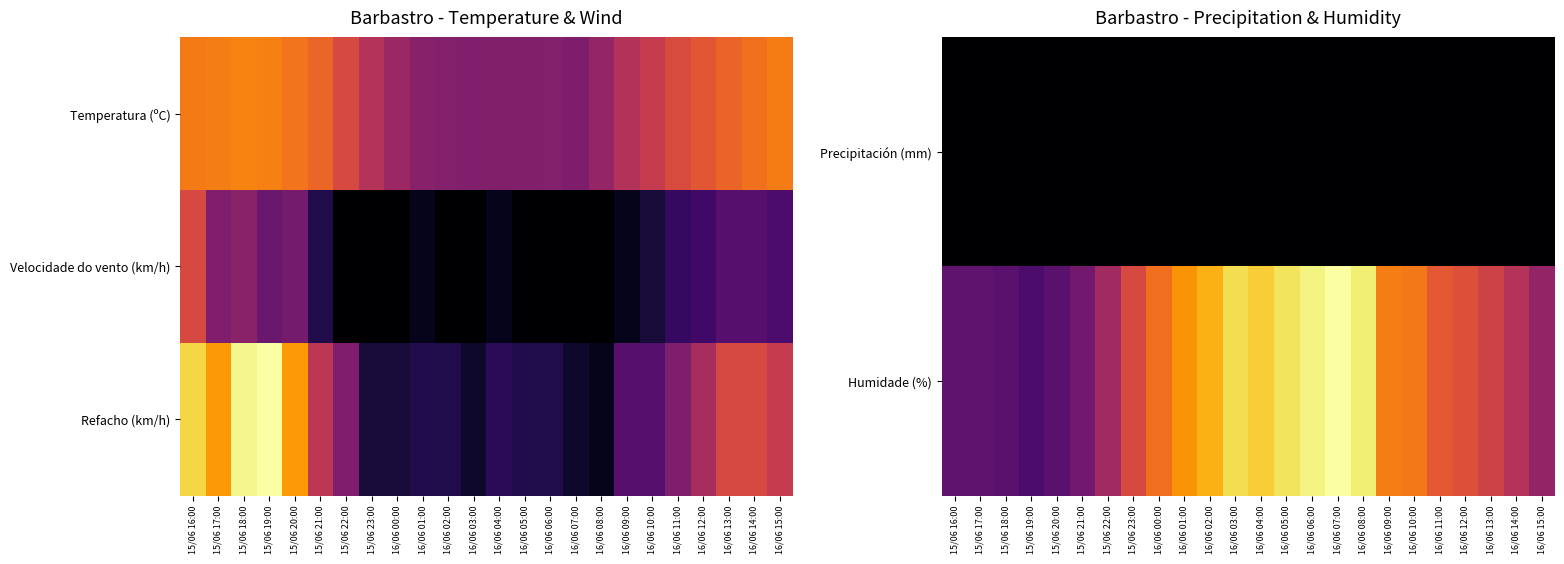

Between 15/06 18:00 and 15/06 21:00, which series saw the biggest shift?

Refacho (km/h)